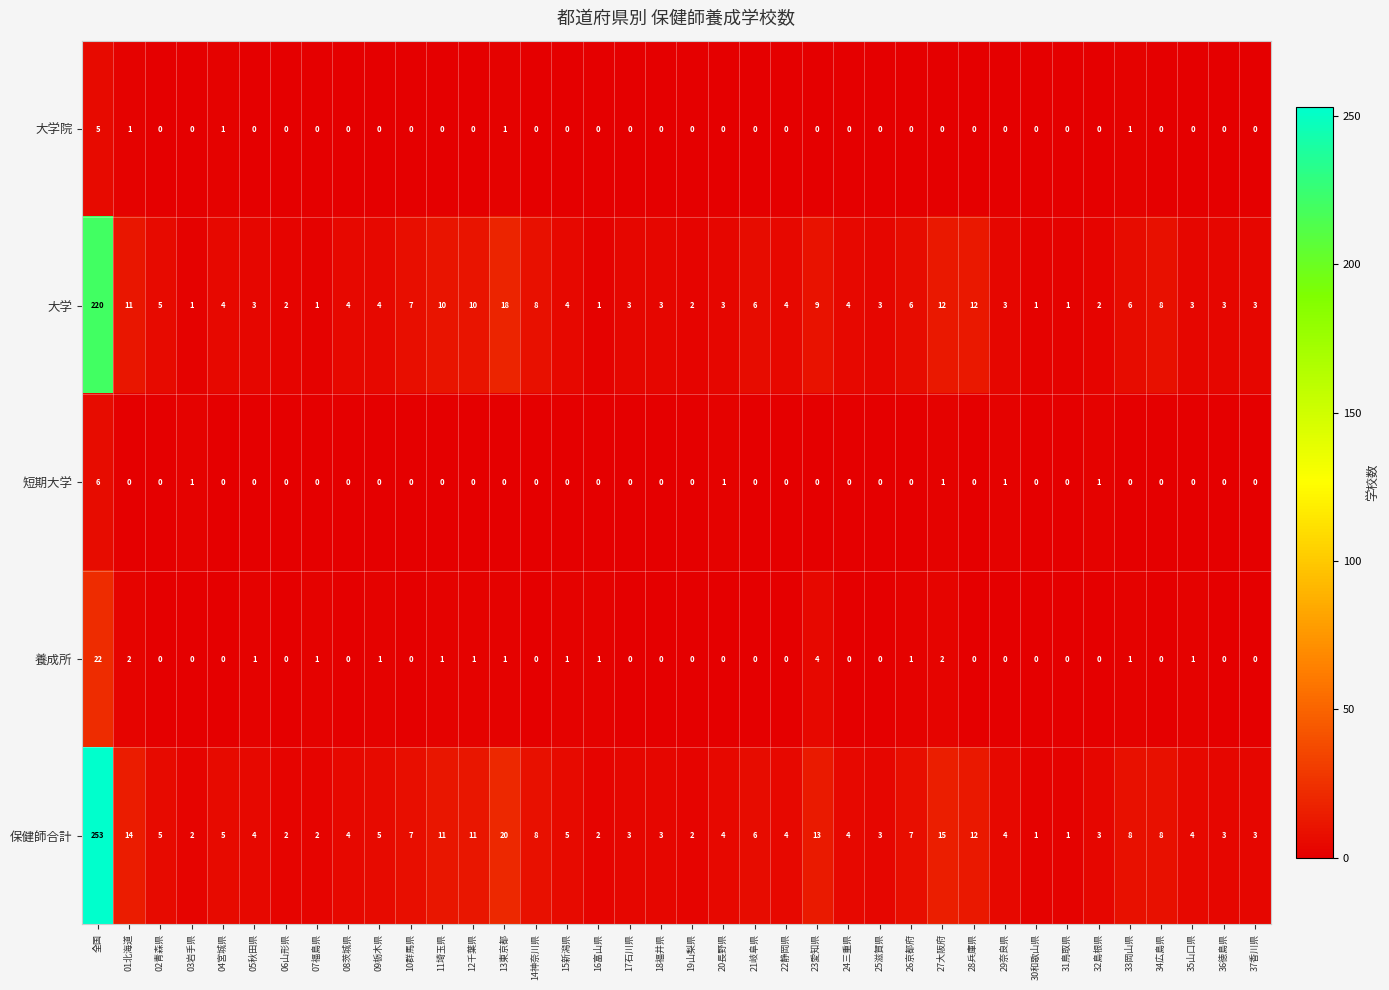

Which series has the largest total across all categories?

保健師合計